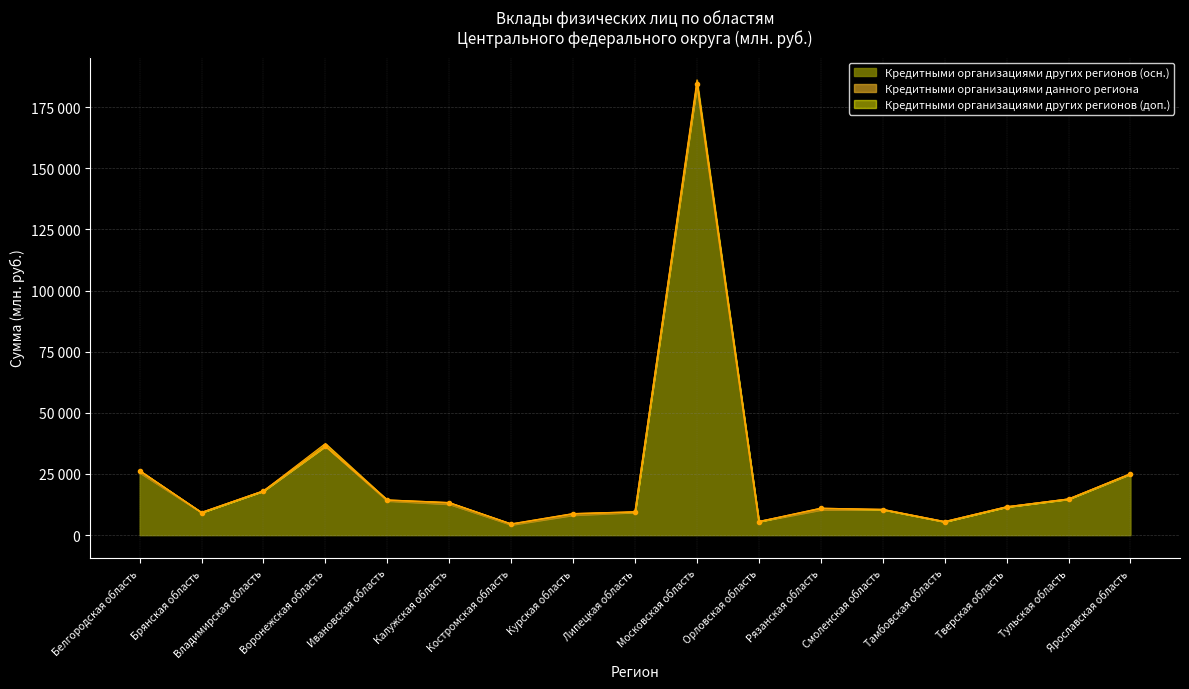

At which label does Кредитными организациями других регионов (доп.) reach its minimum?

Костромская область